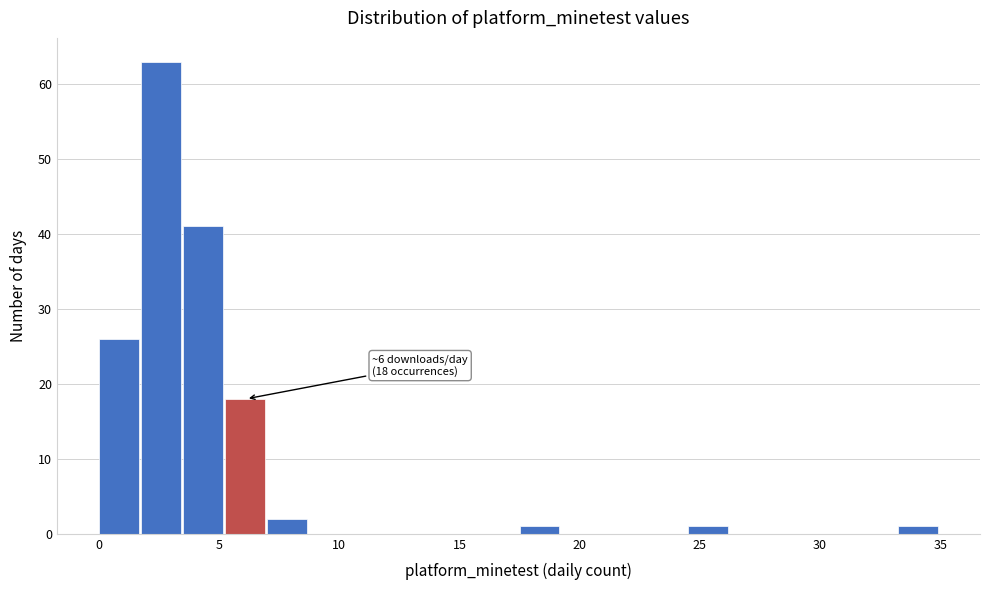

Read against the x-axis, roughly where is the centre of the tallest bar?

2.5